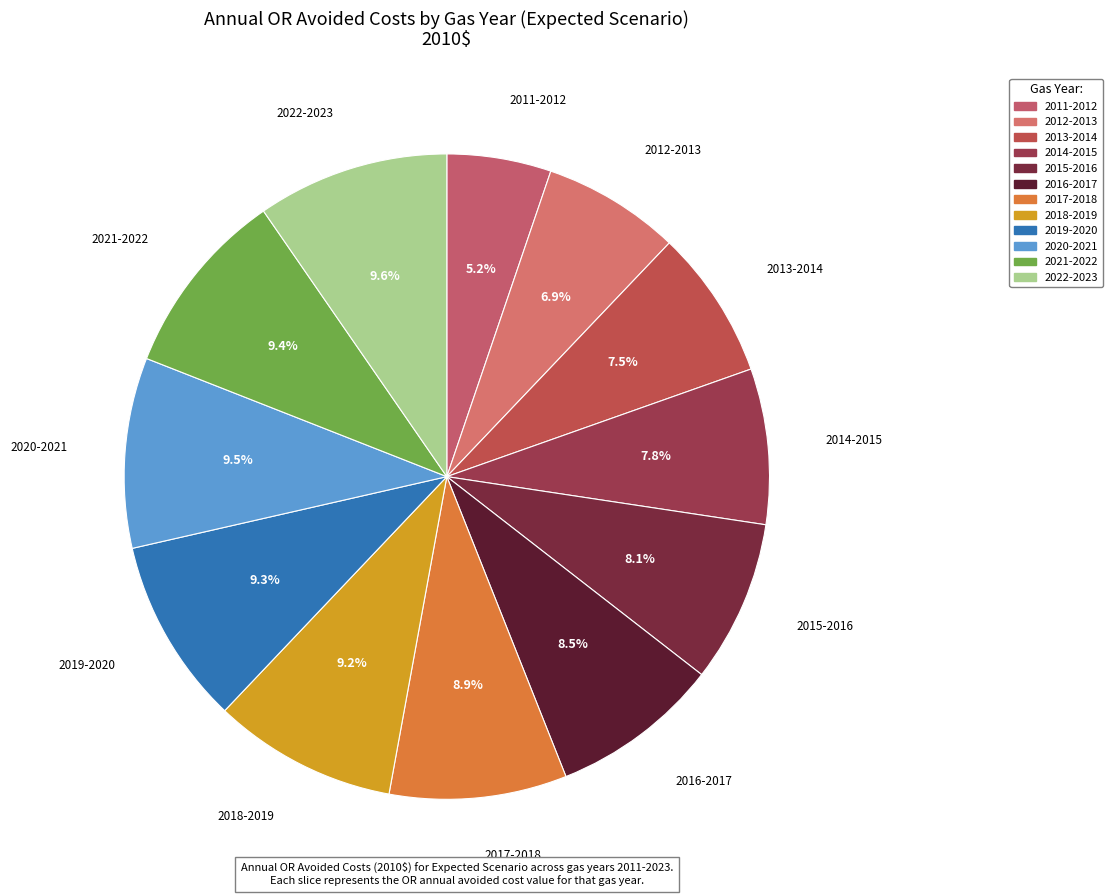

To the nearest percent, what portion does 2017-2018 represent?

9%